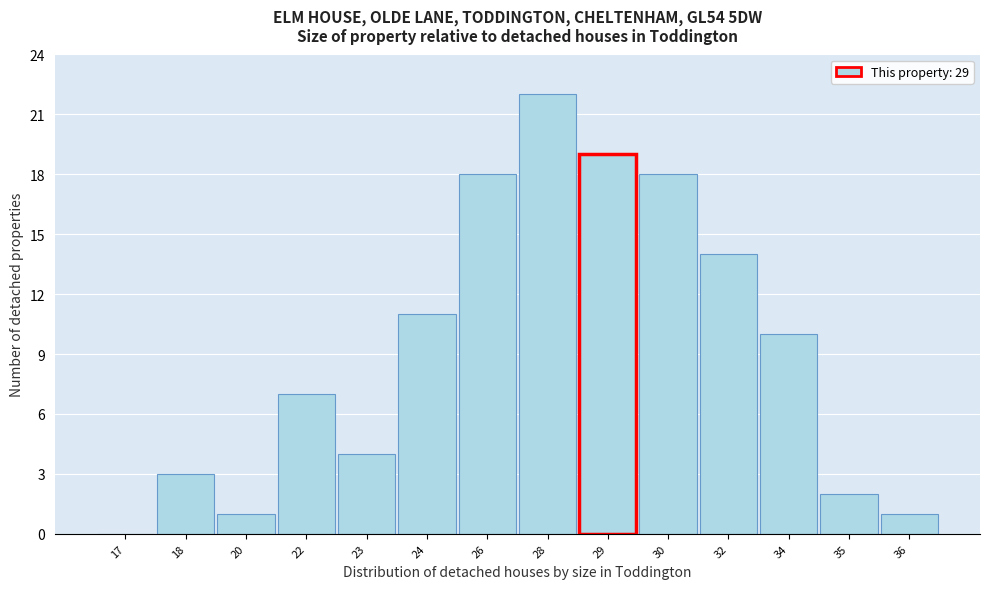

Reading left to right, transcribe all the data shown in this chart.

17=0	18=3	20=1	22=7	23=4	24=11	26=18	28=22	29=19	30=18	32=14	34=10	35=2	36=1